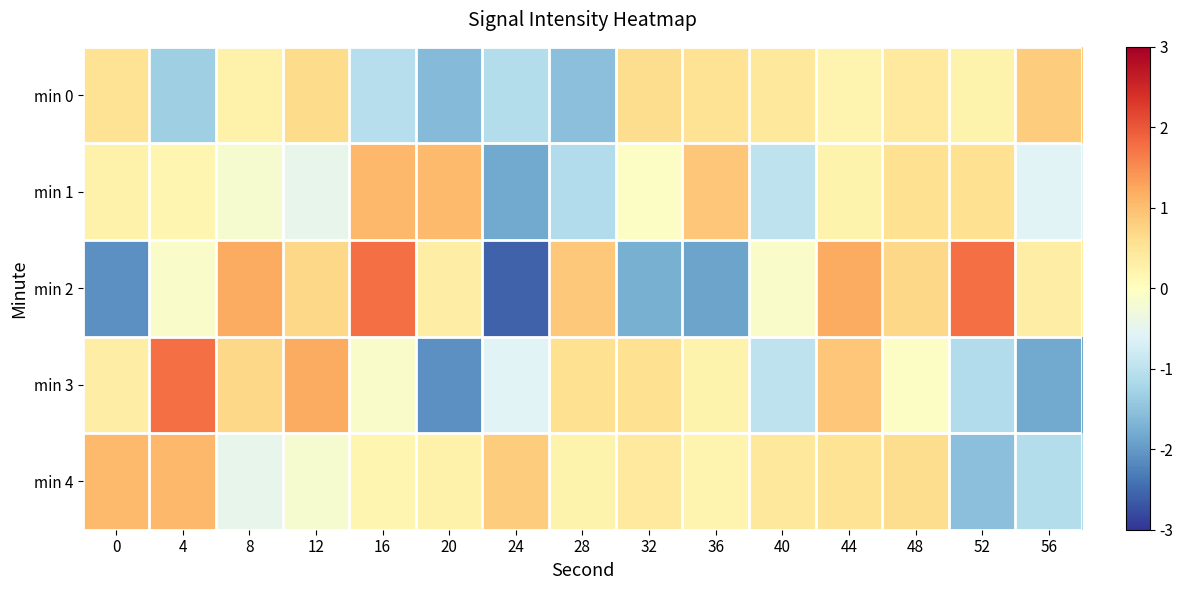

How many data points does each series have?

15